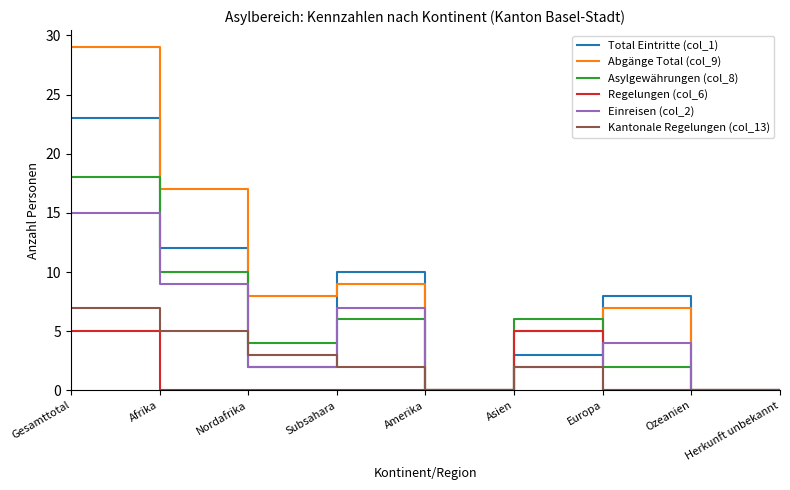

Reading right to left, list all the values displayed in this chart.

Total Eintritte (col_1): 0	0	8	3	0	10	2	12	23
Abgänge Total (col_9): 0	0	7	5	0	9	8	17	29
Asylgewährungen (col_8): 0	0	2	6	0	6	4	10	18
Regelungen (col_6): 0	0	0	5	0	0	0	0	5
Einreisen (col_2): 0	0	4	2	0	7	2	9	15
Kantonale Regelungen (col_13): 0	0	0	2	0	2	3	5	7